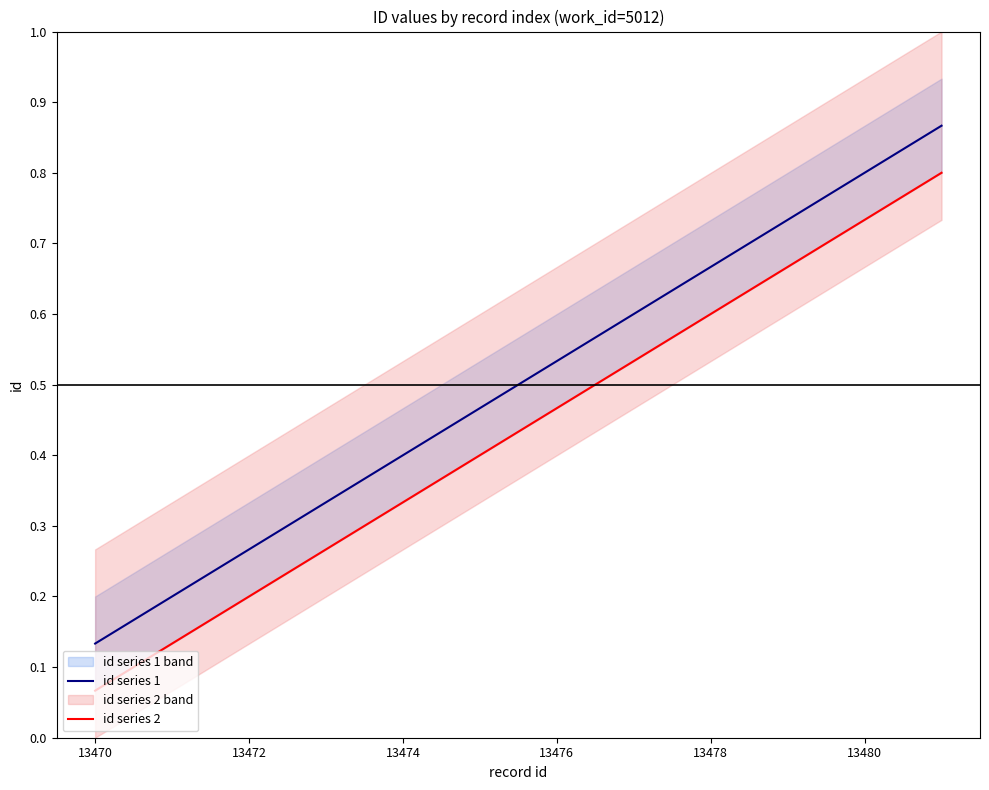

Does the chart have visible grid lines?

No